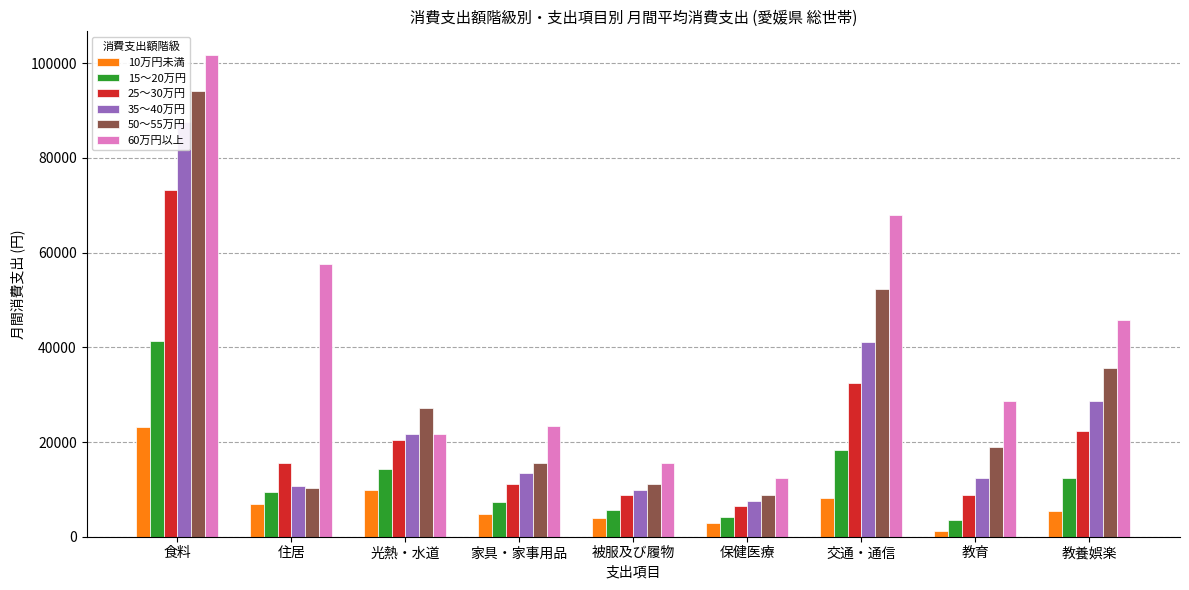

Count the number of data series in this chart.

6